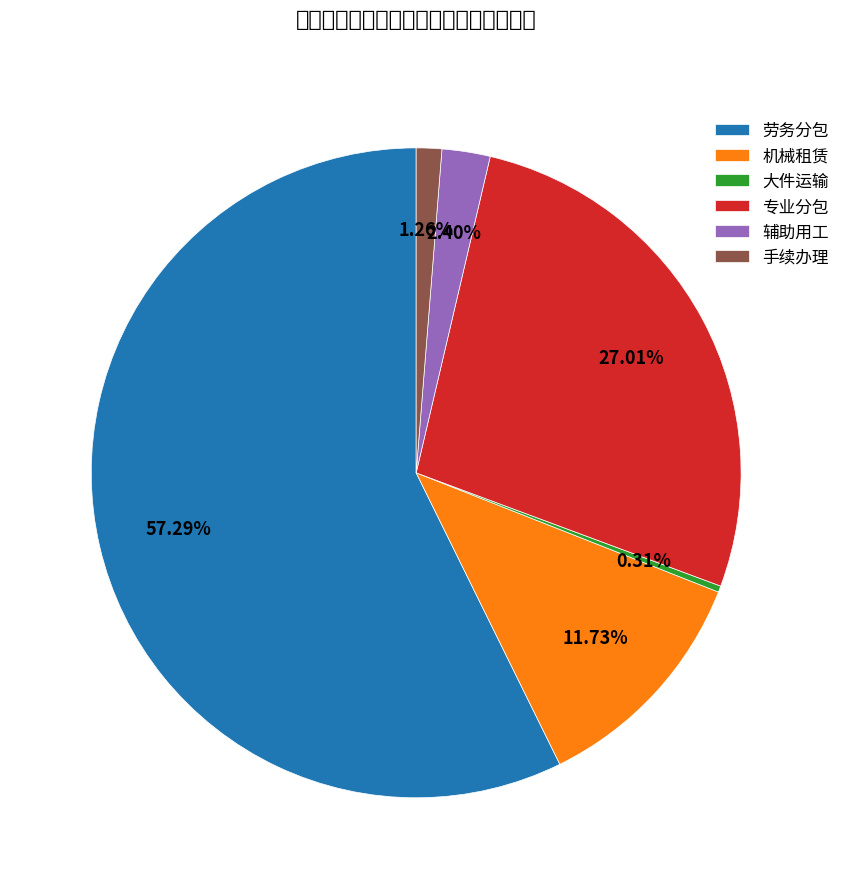

The 大件运输 slice represents 9% of the pie. True or false?

False